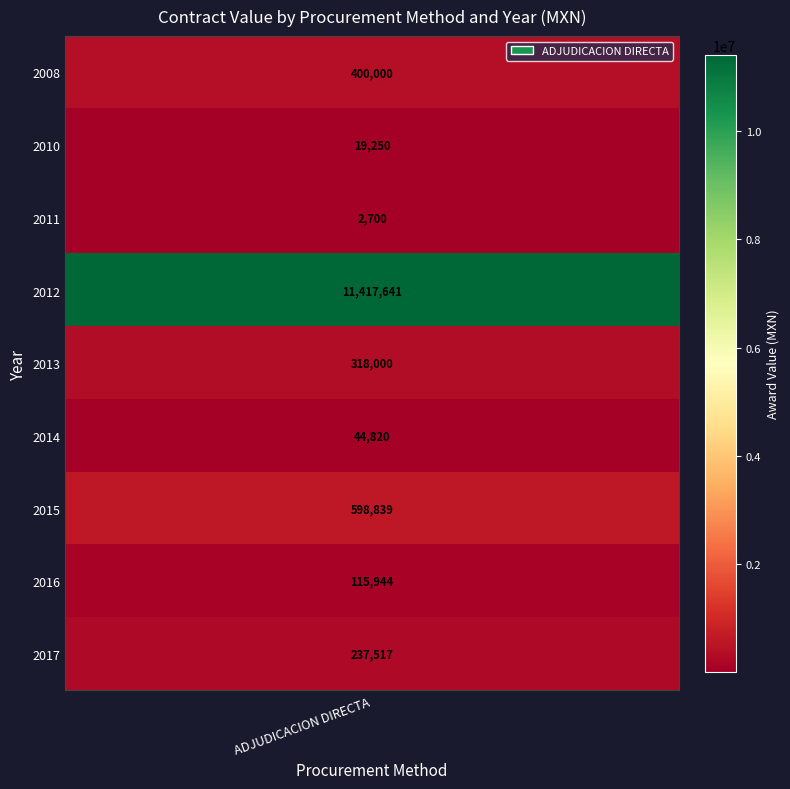

At which label does the data first exceed 237517?

2008